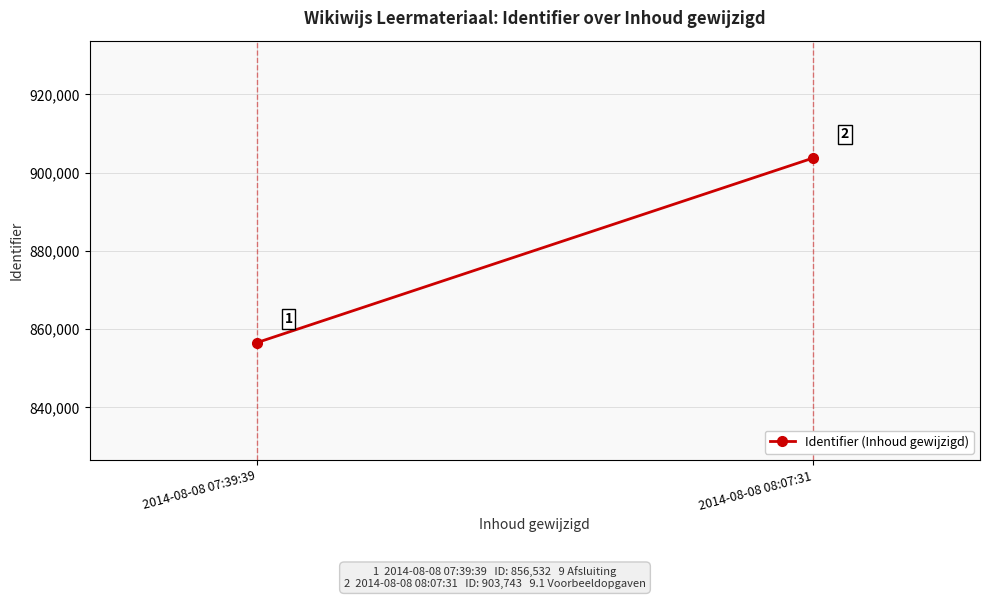

The chart shows a value of 856532 at 2014-08-08 07:39:39. True or false?

True